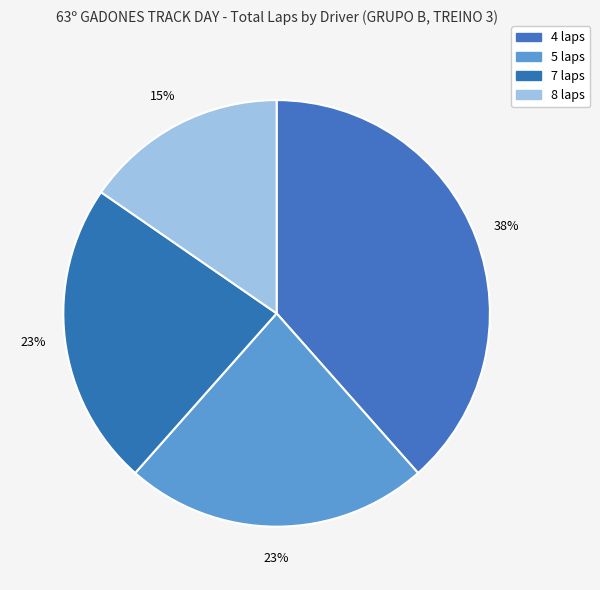

How many slices are in this pie chart?

4